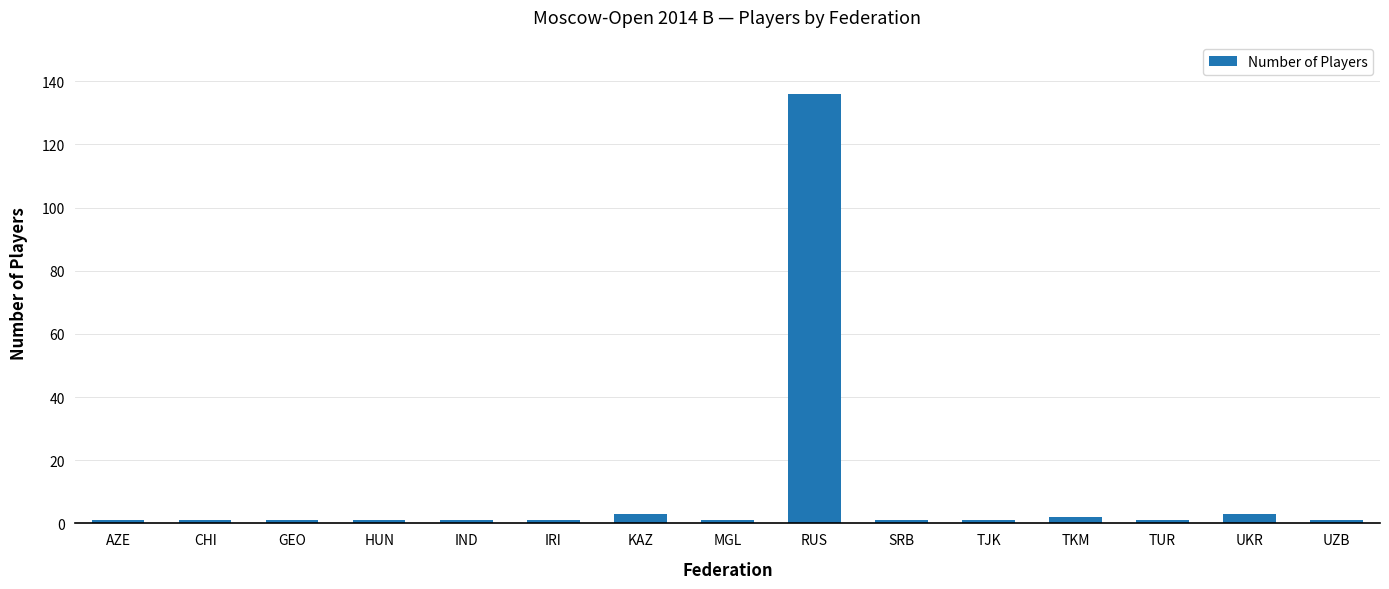

Does the chart contain any negative values?

No